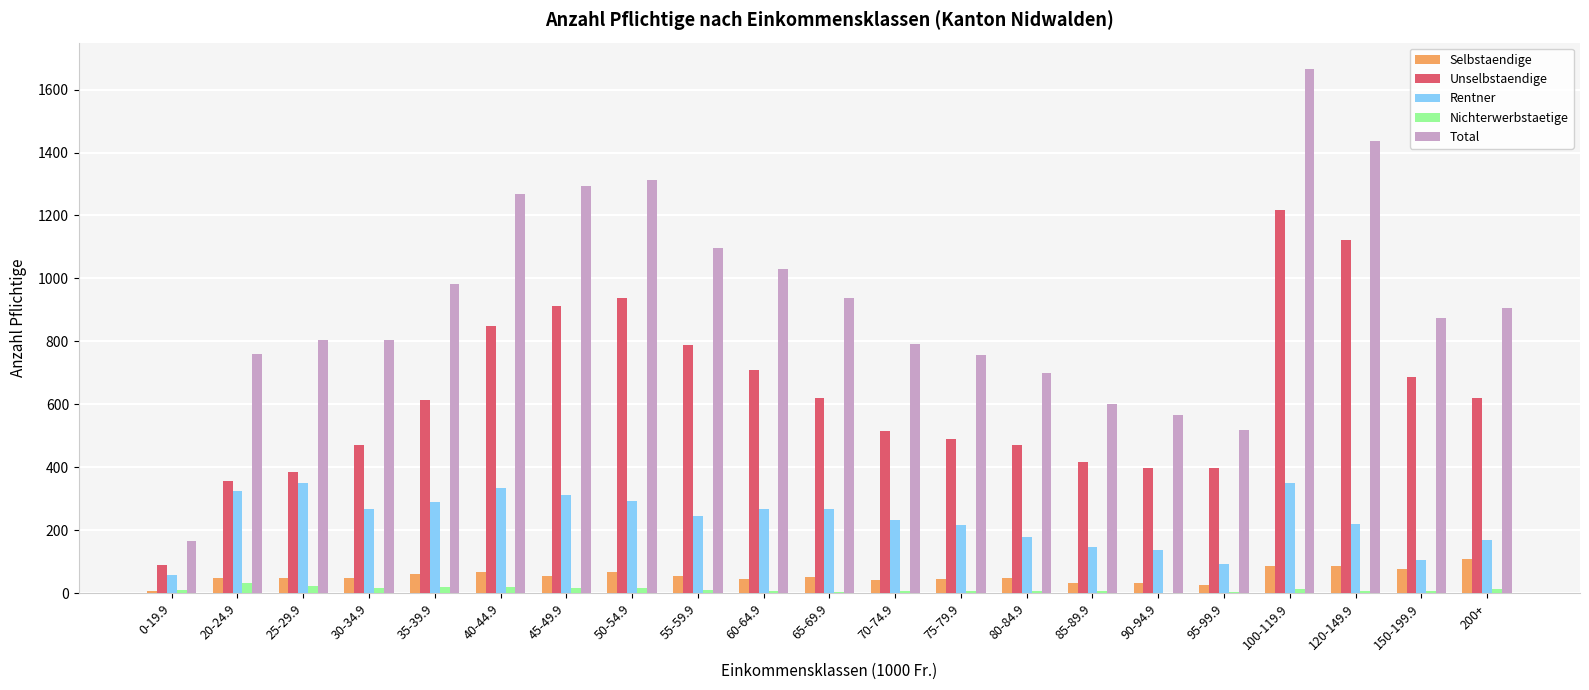

Is the value of Selbstaendige at 25-29.9 greater than the value of Nichterwerbstaetige at 85-89.9?

Yes